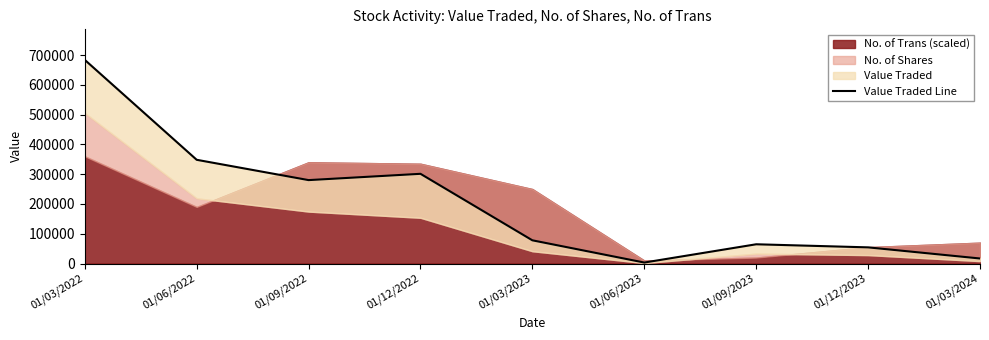

What is the approximate value at 01/12/2023?

54205